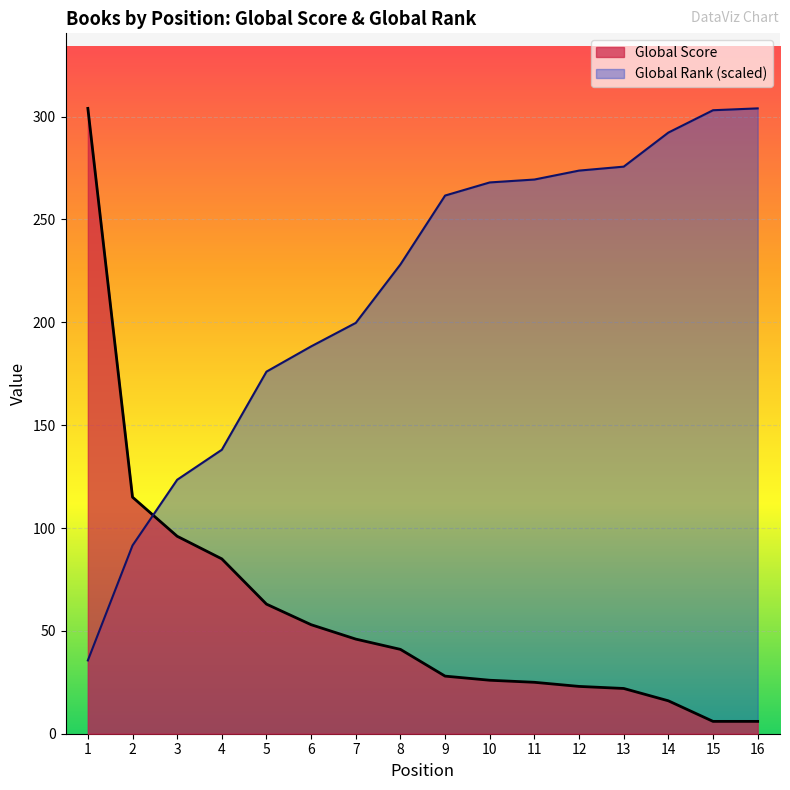

What is the total value across all series at 15?

309.1